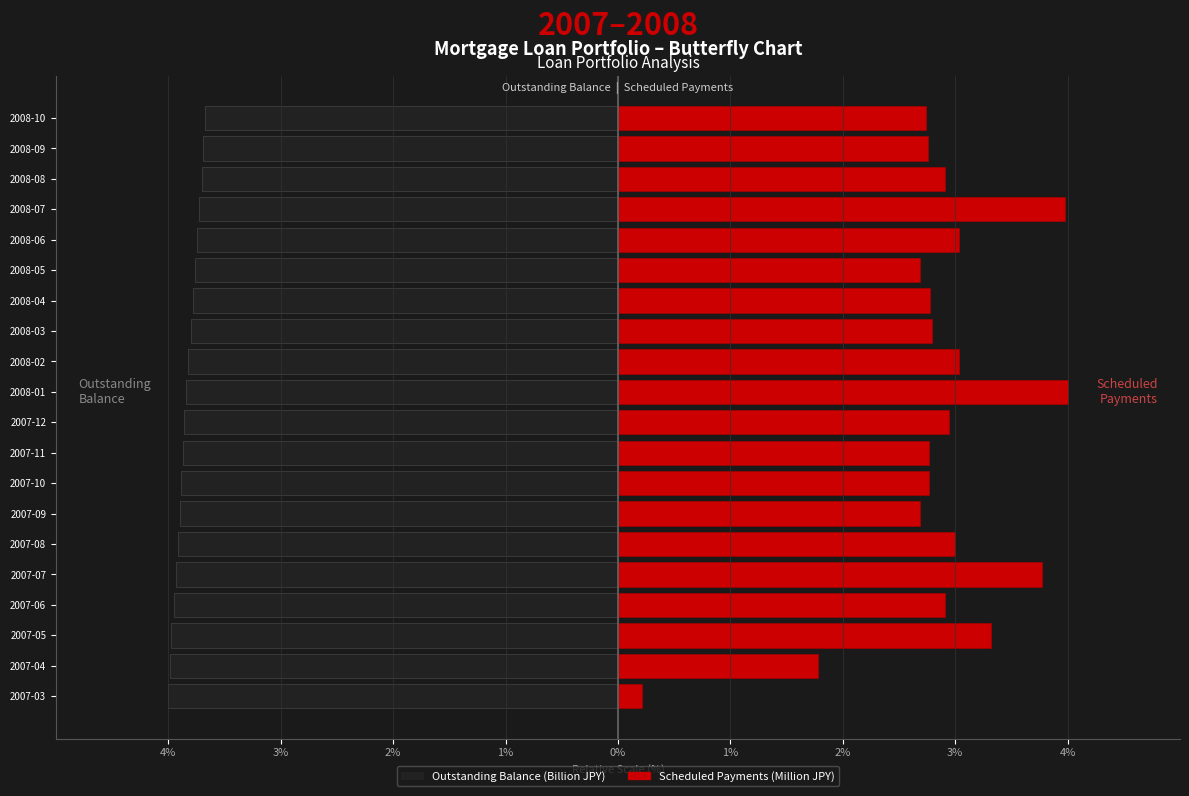

Is it true that Outstanding Balance (B JPY) equals -5.8 at 2007-09?

False